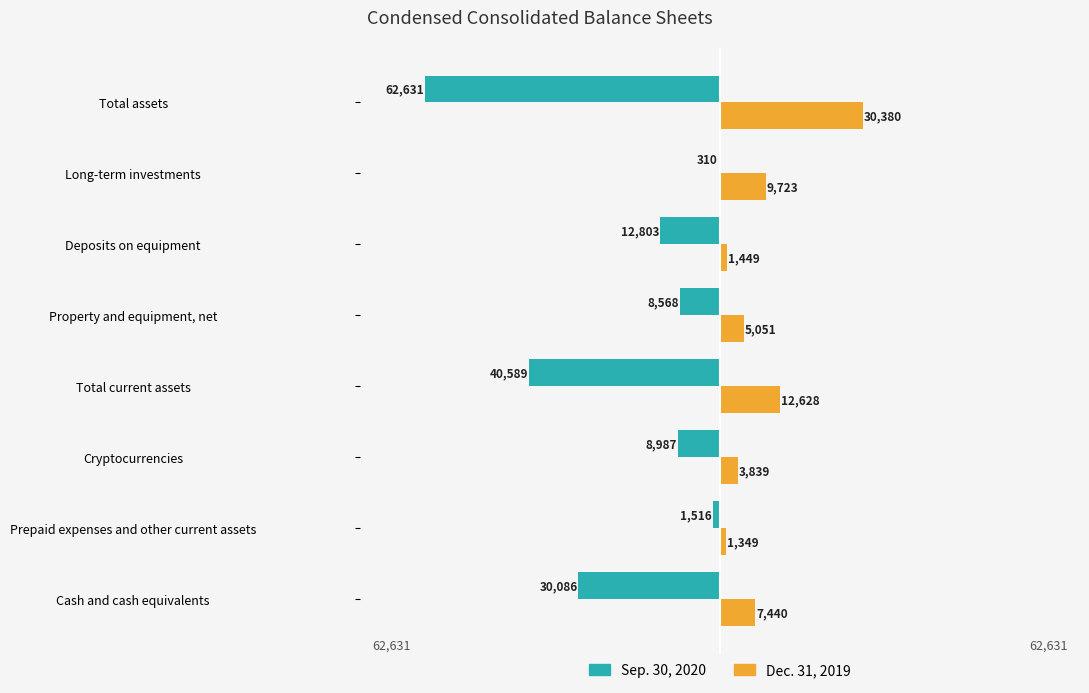

What position from the left is Total current assets?

4